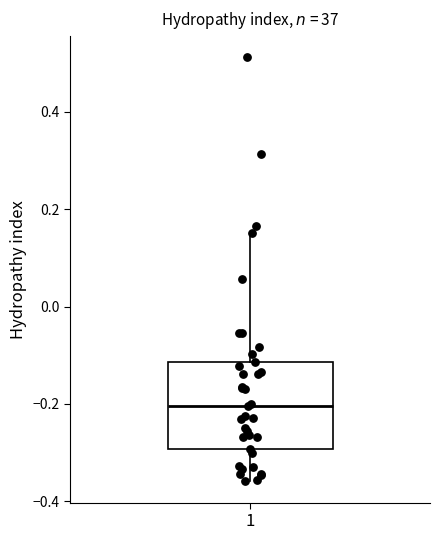

Read this box plot against the y-axis: the position of the median line, the range covered by the box, and the ends of both whiskers. The values are not printed on the chart, so give them approximately, as read against the axis.

median -0.20, box -0.30 to -0.12, whiskers -0.36 to 0.16